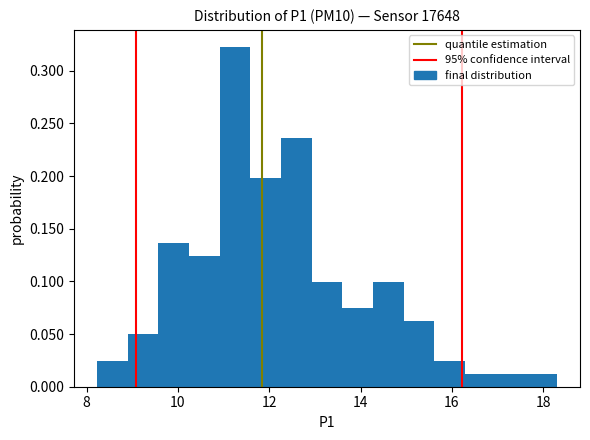

Around what value on the x-axis is the tallest bar? Give the approximate position of its centre, as read against the axis.

11.2